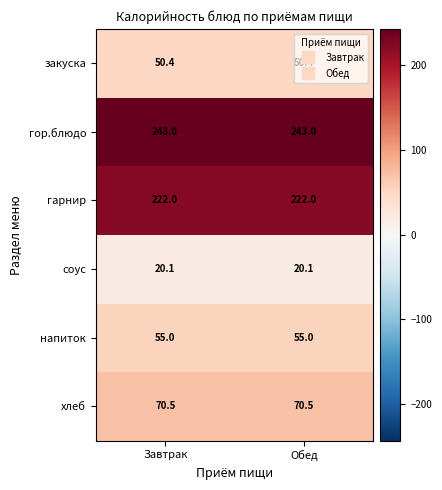

What is the highest value of the гарнир series?

222.0